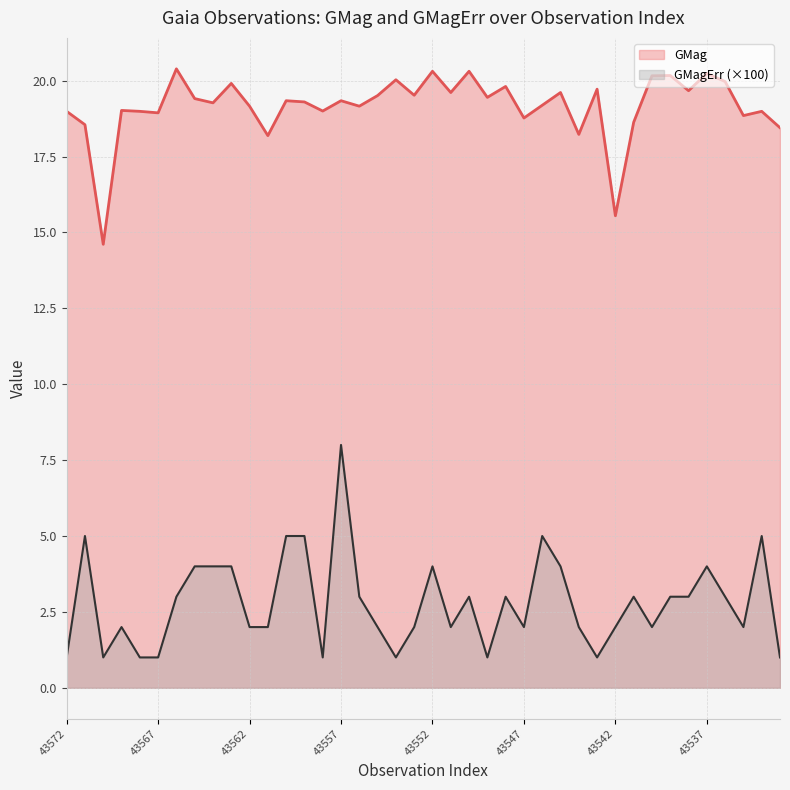

Where is the first local minimum for GMagErr?

GaiaX22-43570